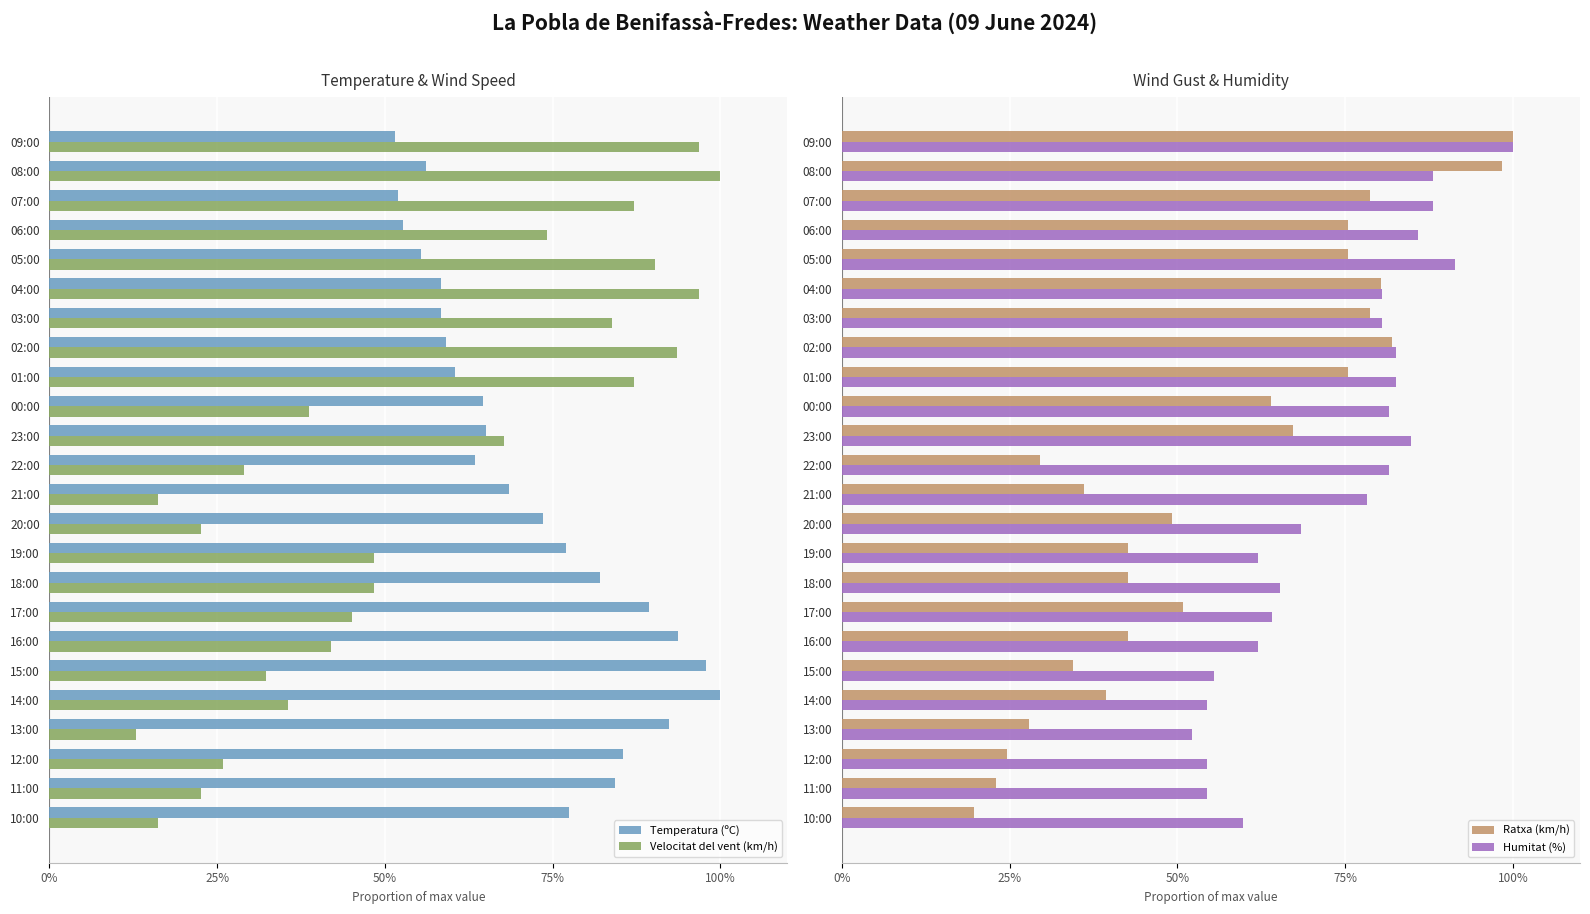

The Temperatura (ºC) series shows 92.3 at 13:00. True or false?

True